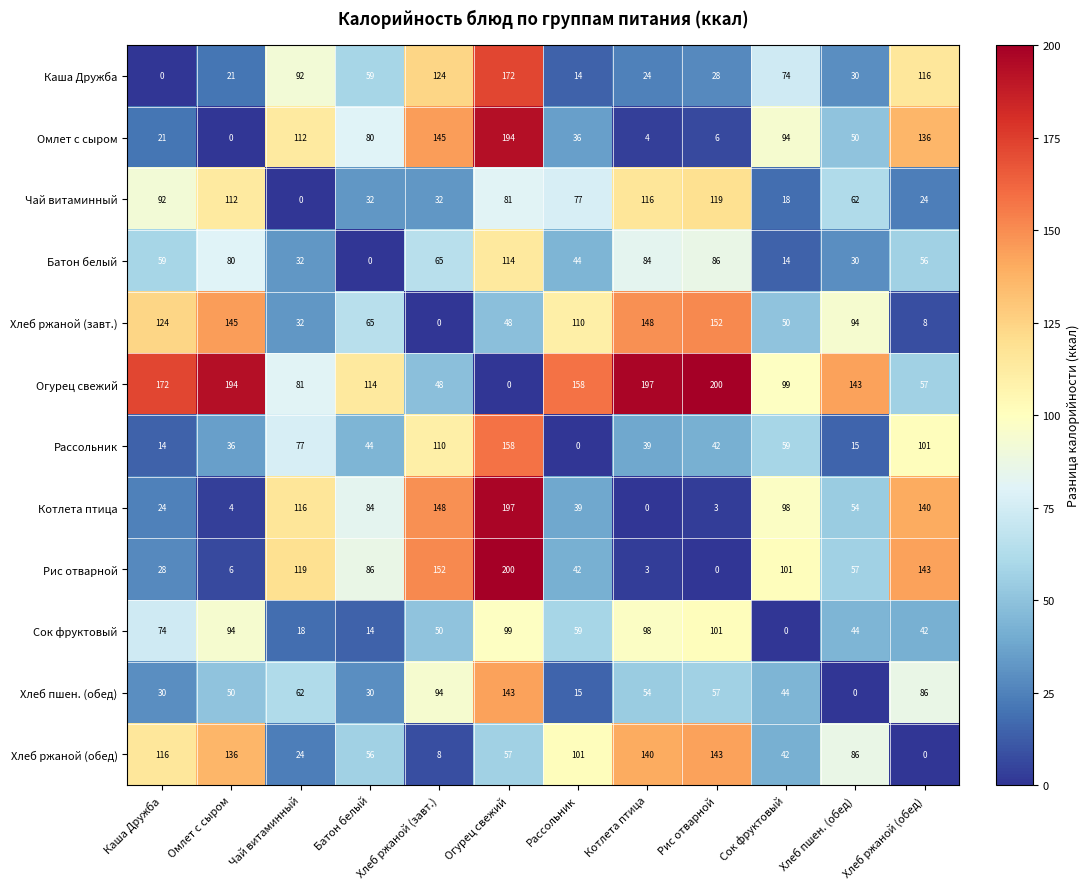

What is the sum of the Батон белый values at Чай витаминный and Каша Дружба?

91